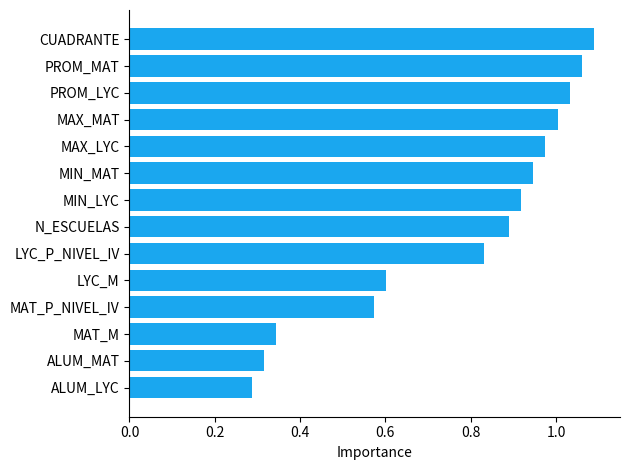

List the labels in order of value, largest first.

CUADRANTE, PROM_MAT, PROM_LYC, MAX_MAT, MAX_LYC, MIN_MAT, MIN_LYC, N_ESCUELAS, LYC_P_NIVEL_IV, LYC_M, MAT_P_NIVEL_IV, MAT_M, ALUM_MAT, ALUM_LYC